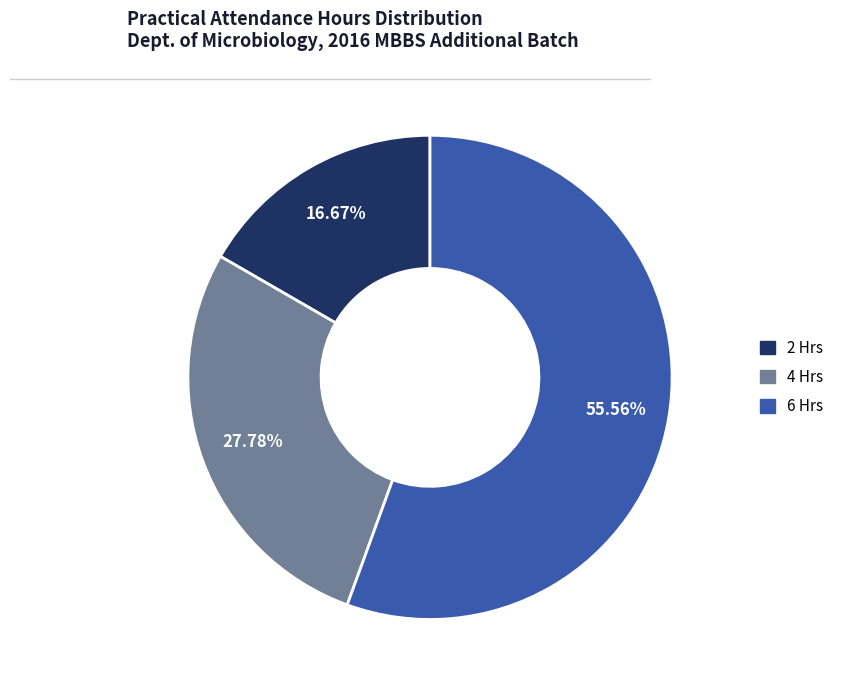

Is there any slice that represents more than half of the pie?

Yes